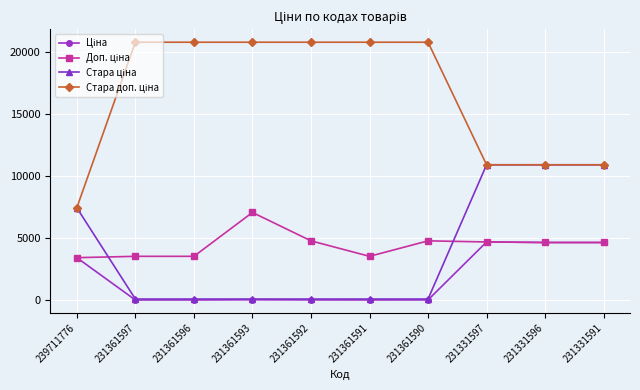

At how many categories does at least one series exceed 10513?

9